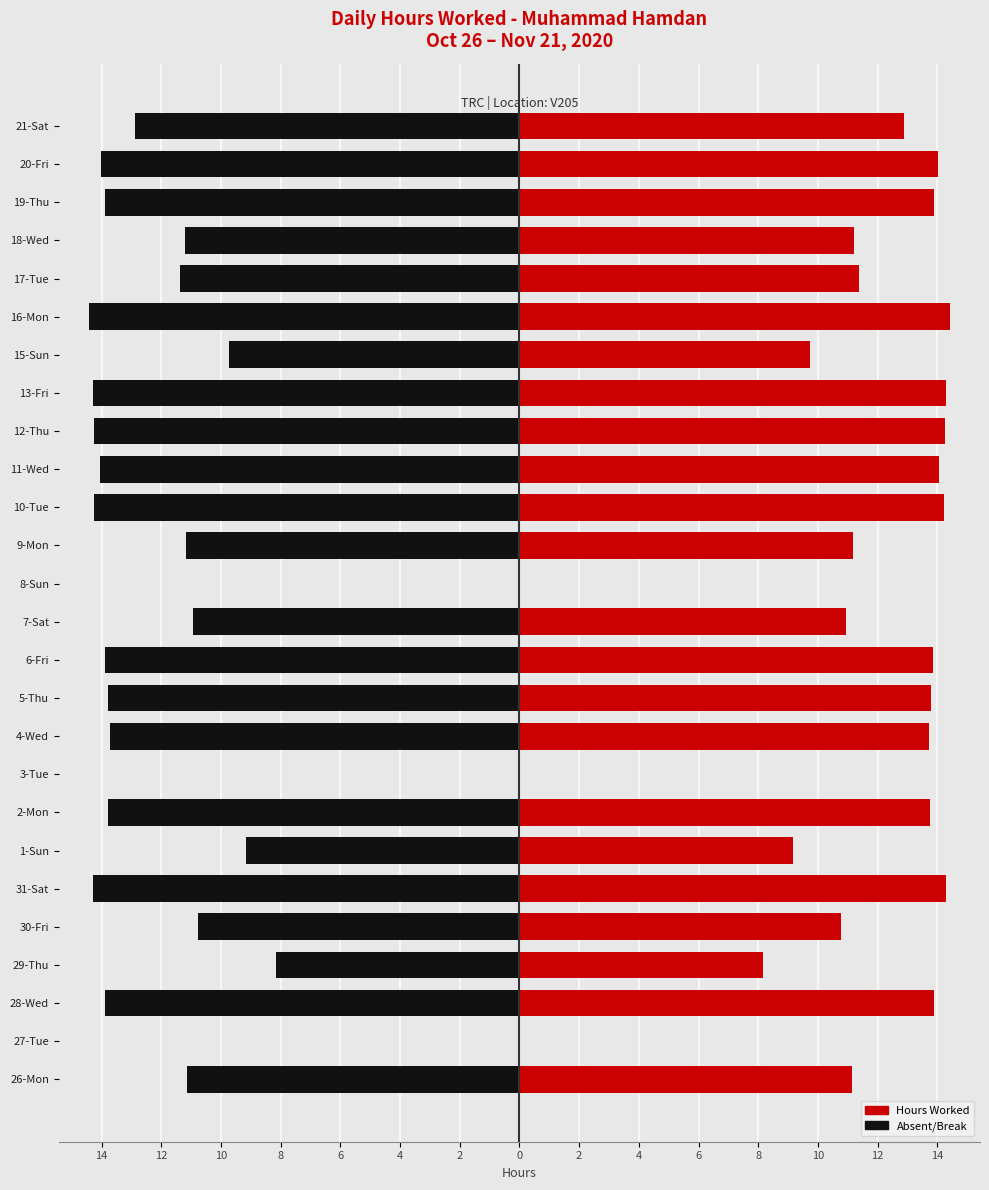

Which series has the widest spread of values?

Break/Absent